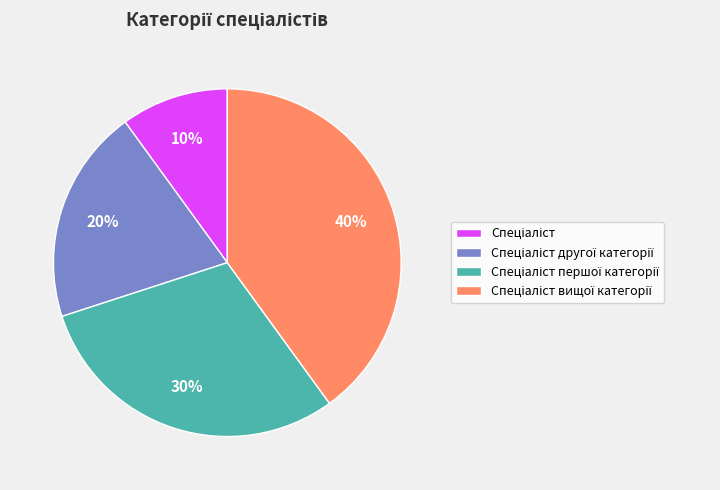

To the nearest percent, what is the average slice percentage?

25%